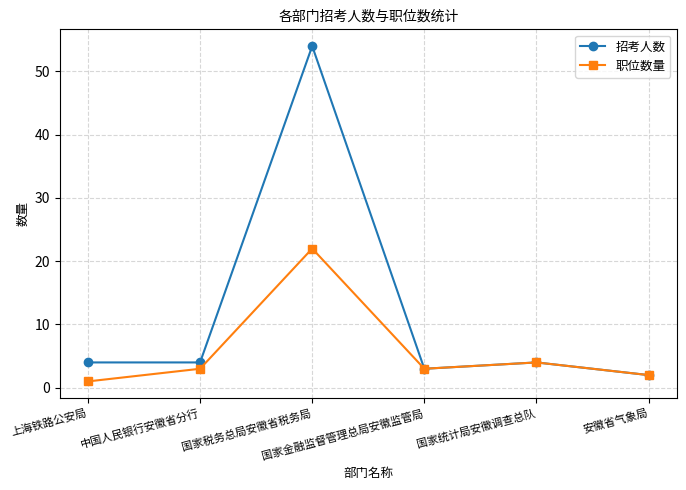

What is the sum of all 招考人数 values?

71